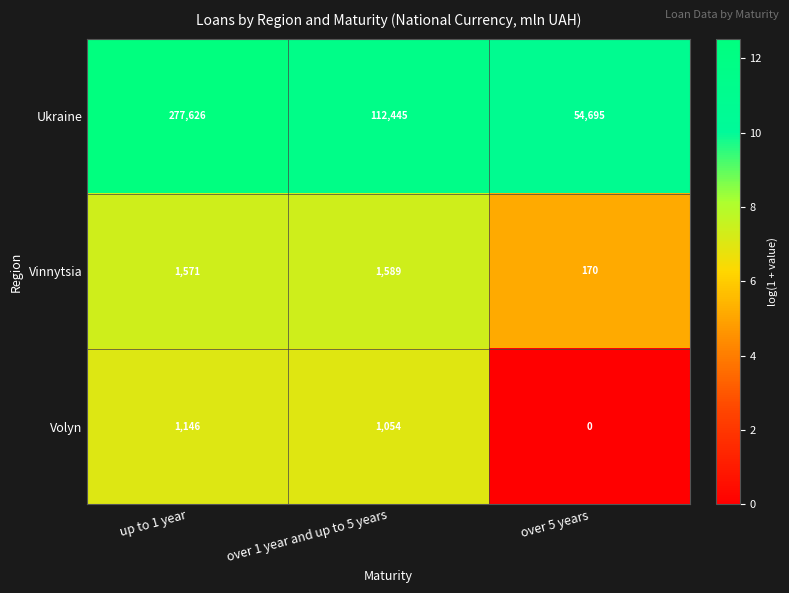

Reading left to right, list all the values displayed in this chart.

Ukraine: up to 1 year=277626	over 1 year and up to 5 years=112445	over 5 years=54695
Vinnytsia: up to 1 year=1571	over 1 year and up to 5 years=1589	over 5 years=170
Volyn: up to 1 year=1146	over 1 year and up to 5 years=1054	over 5 years=0